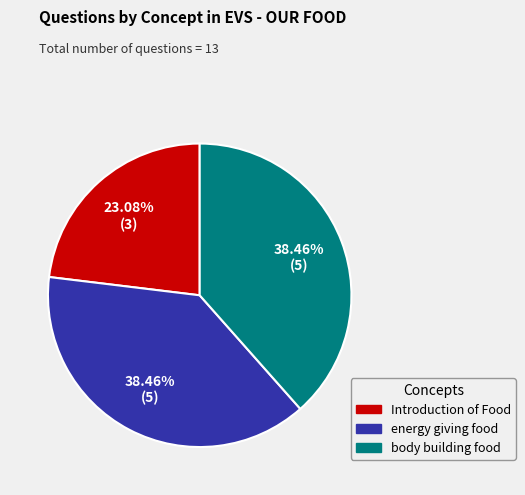

What percentage is the body building food slice, to the nearest percent?

38%